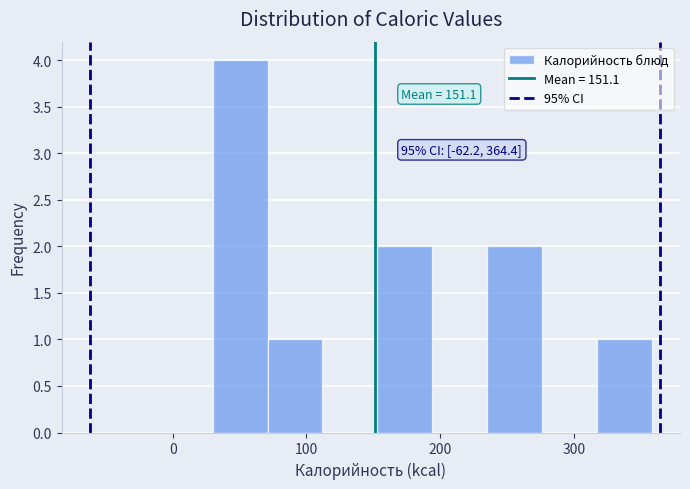

Over which range of the x-axis is the bar tallest?

30 to 70